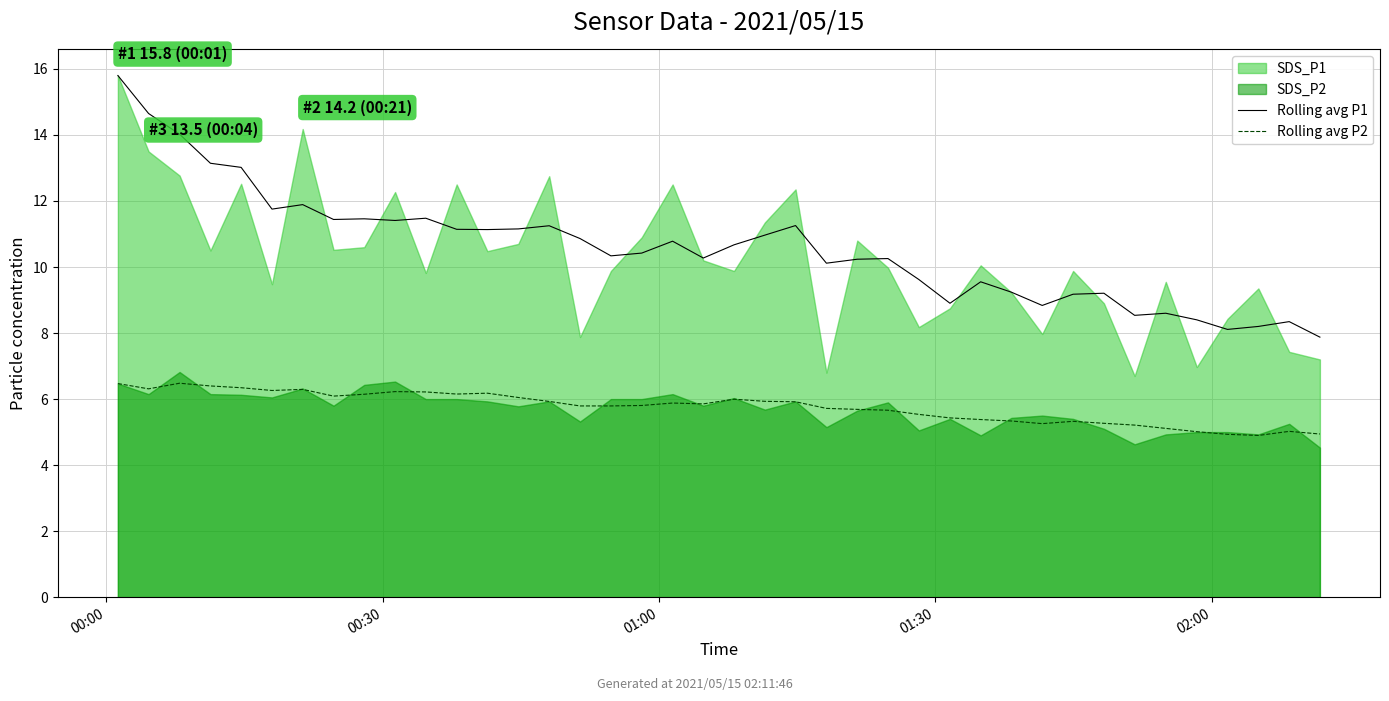

What is the maximum value for Rolling avg P1?

15.8